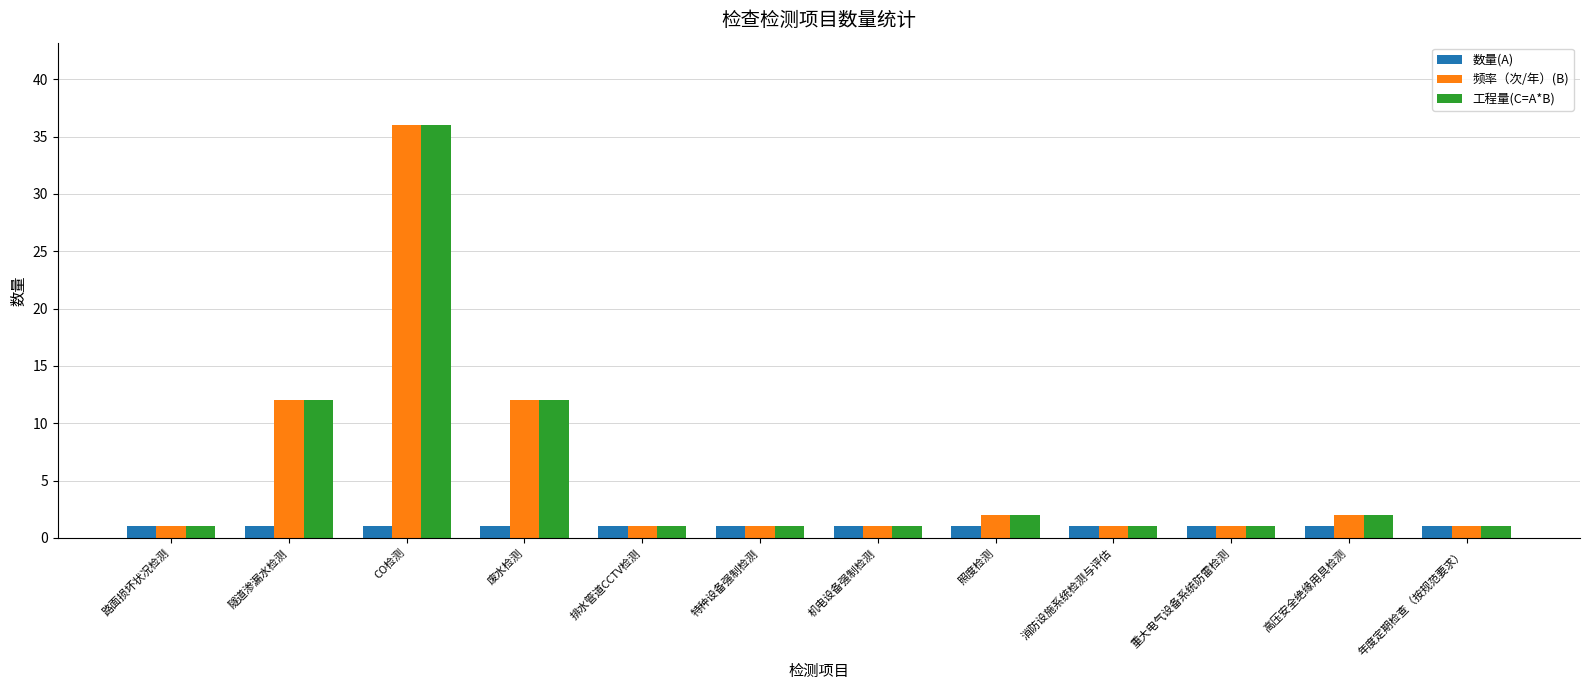

What is the total value across all series at 特种设备强制检测?

3